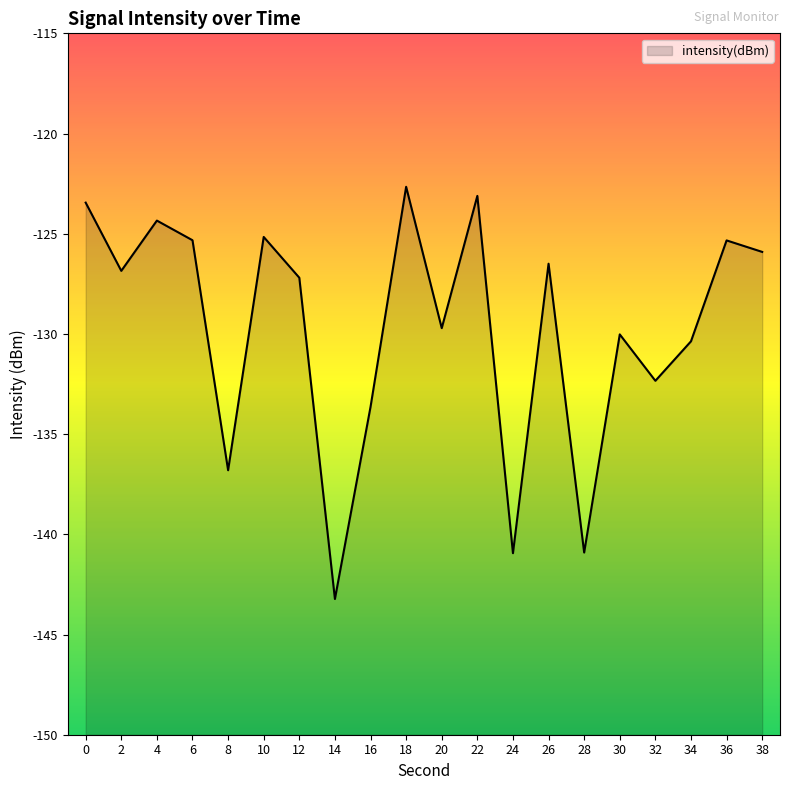

Does the chart have visible grid lines?

No